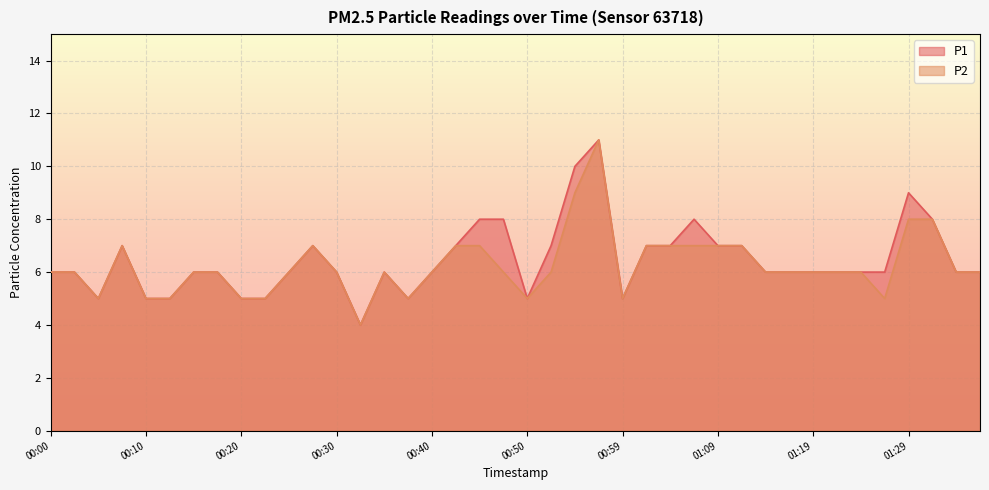

What are all the series names shown in the legend?

P1, P2